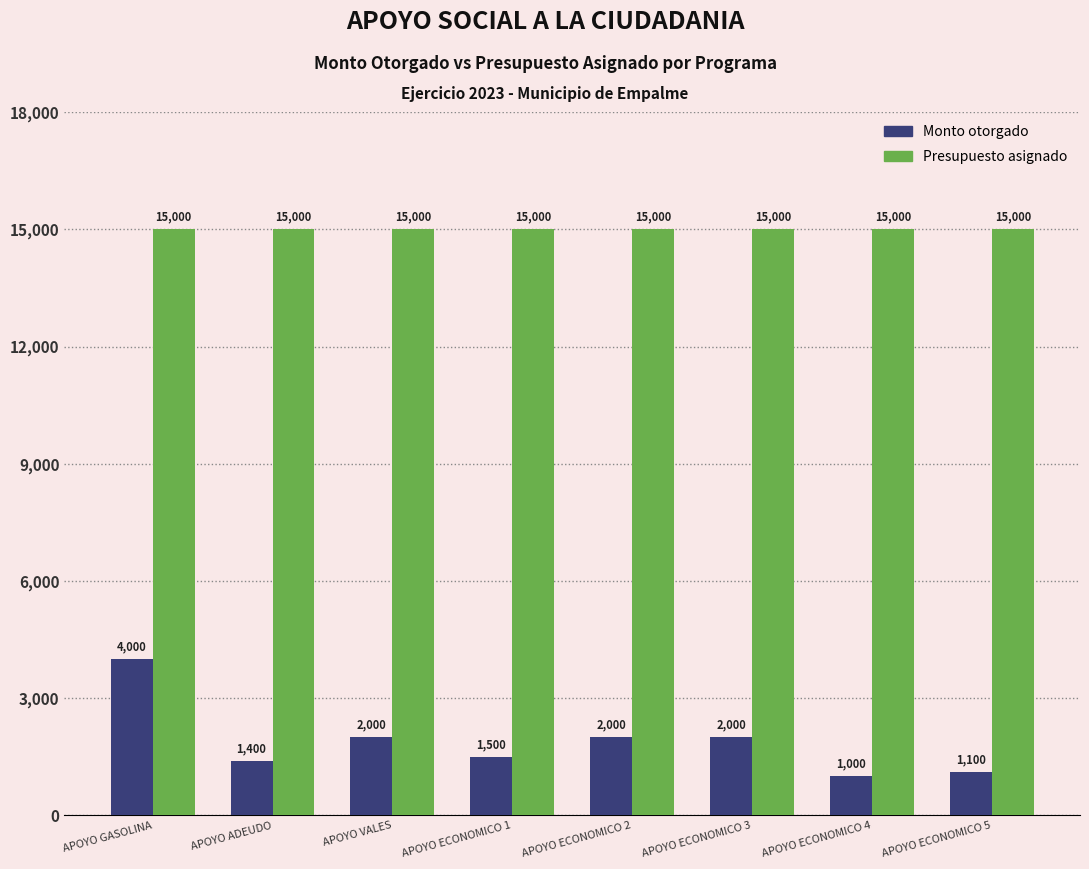

What is the greatest value displayed?

15000